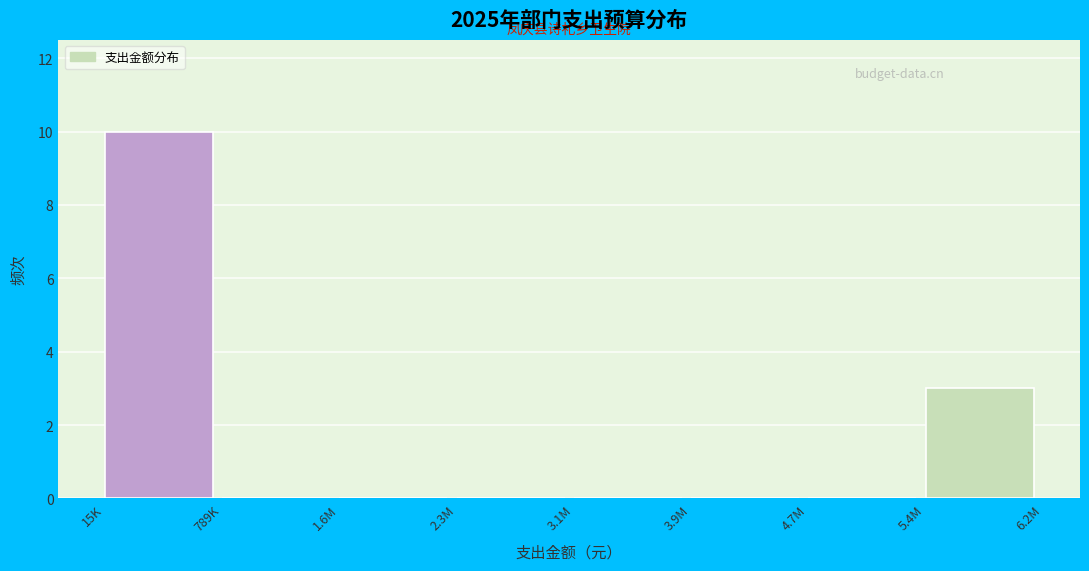

Reading right to left, what are all the values shown in this chart?

5.4M=3	4.7M=0	3.9M=0	3.1M=0	2.3M=0	1.6M=0	789K=0	15K=10